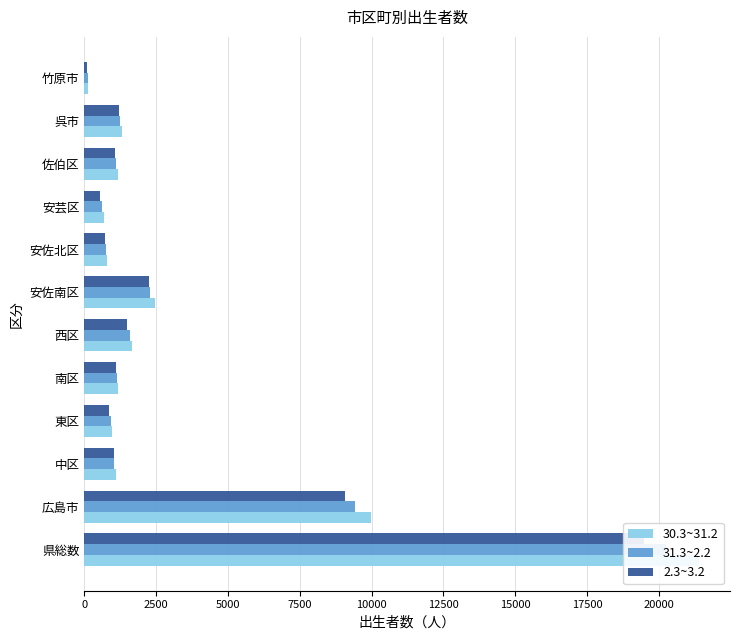

Rank the series by their maximum value, from highest to lowest.

30.3~31.2, 31.3~2.2, 2.3~3.2